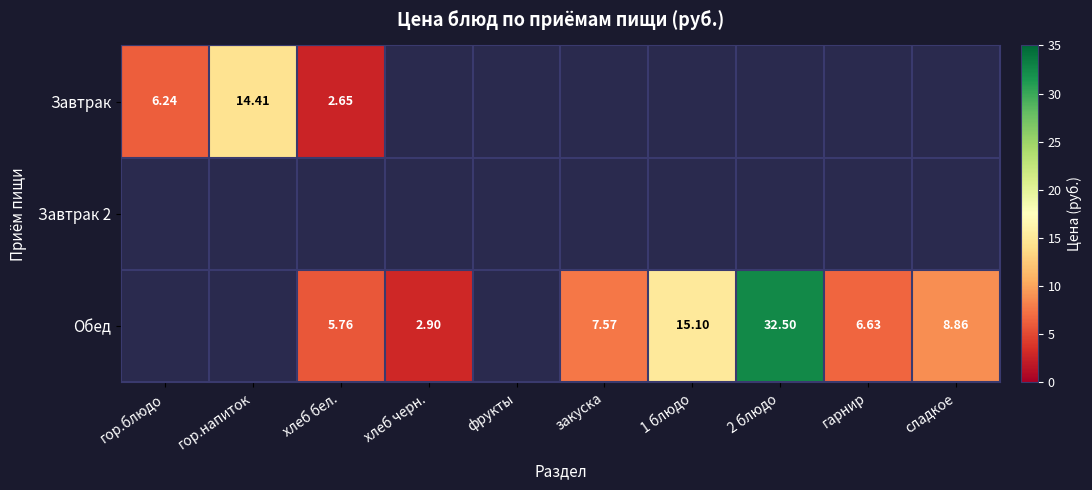

How many series are shown in this chart?

3